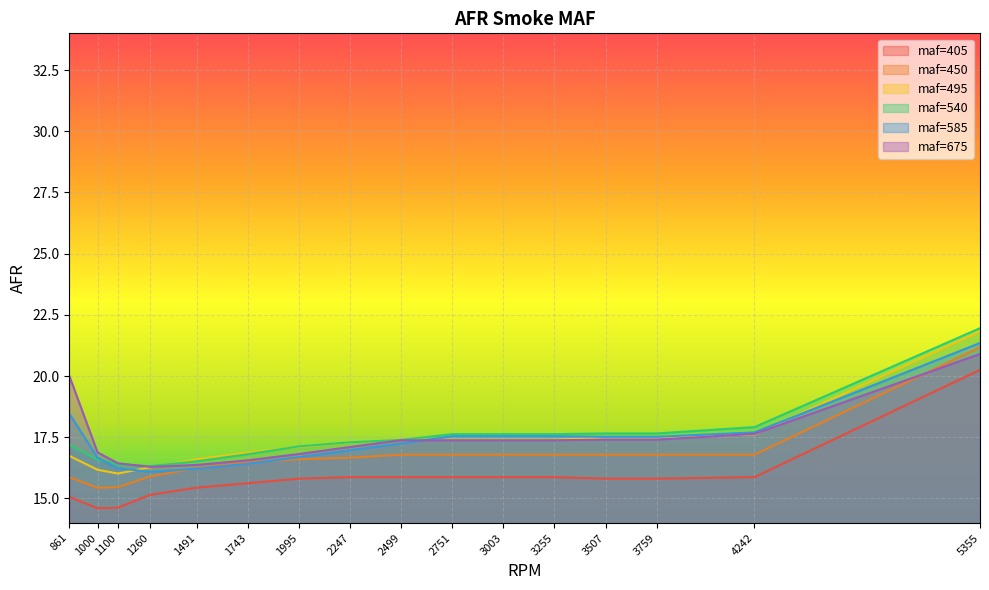

Reading left to right, what are all the values shown in this chart?

maf=405: 861=15.1	1000=14.6	1100=14.6	1260=15.2	1491=15.4	1743=15.6	1995=15.8	2247=15.9	2499=15.9	2751=15.9	3003=15.9	3255=15.9	3507=15.8	3759=15.8	4242=15.9	5355=20.3
maf=450: 861=15.9	1000=15.4	1100=15.5	1260=15.9	1491=16.2	1743=16.5	1995=16.6	2247=16.7	2499=16.8	2751=16.8	3003=16.8	3255=16.8	3507=16.8	3759=16.8	4242=16.8	5355=21.2
maf=495: 861=16.7	1000=16.2	1100=16.0	1260=16.3	1491=16.6	1743=16.9	1995=17.1	2247=17.3	2499=17.4	2751=17.4	3003=17.4	3255=17.4	3507=17.5	3759=17.5	4242=17.6	5355=21.8
maf=540: 861=17.2	1000=16.6	1100=16.4	1260=16.3	1491=16.5	1743=16.8	1995=17.1	2247=17.3	2499=17.4	2751=17.6	3003=17.6	3255=17.6	3507=17.7	3759=17.7	4242=17.9	5355=22.0
maf=585: 861=18.5	1000=16.7	1100=16.2	1260=16.1	1491=16.2	1743=16.4	1995=16.7	2247=17.0	2499=17.2	2751=17.5	3003=17.5	3255=17.5	3507=17.5	3759=17.5	4242=17.7	5355=21.4
maf=675: 861=20.0	1000=16.9	1100=16.4	1260=16.3	1491=16.4	1743=16.6	1995=16.8	2247=17.1	2499=17.4	2751=17.4	3003=17.4	3255=17.4	3507=17.4	3759=17.4	4242=17.6	5355=20.9